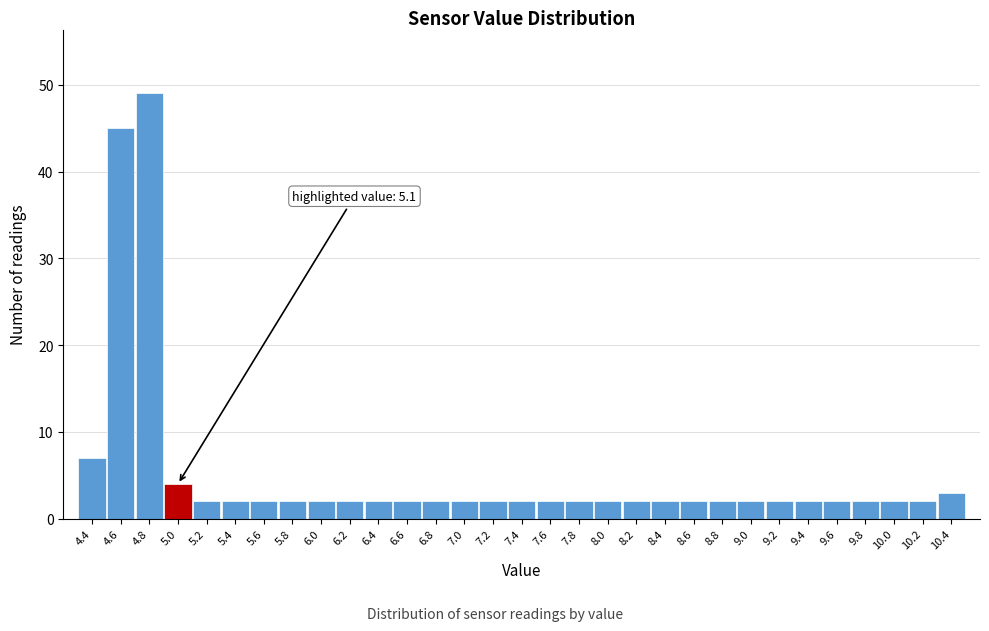

What is the difference between the maximum and minimum values?

47